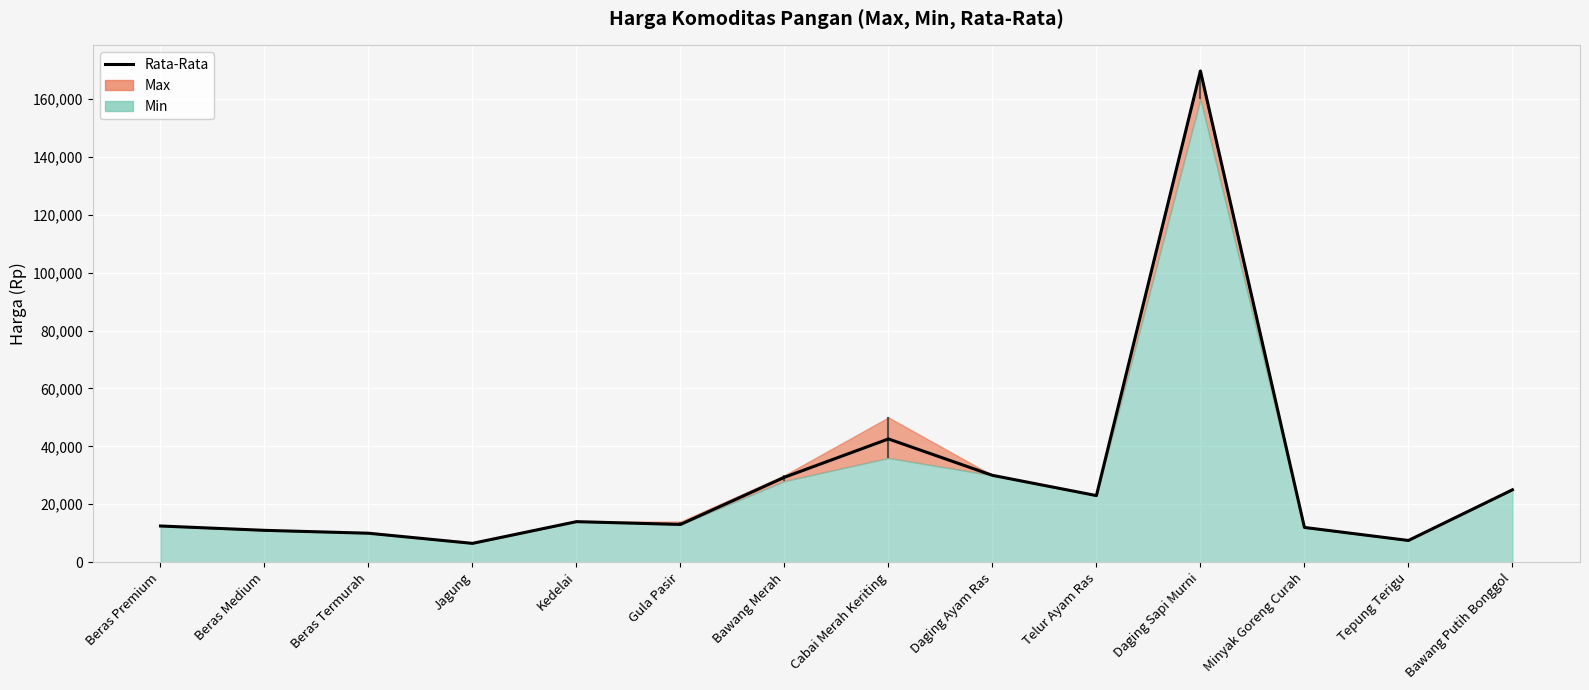

List the labels in order of value, largest first.

Daging Sapi Murni, Cabai Merah Keriting, Daging Ayam Ras, Bawang Merah, Bawang Putih Bonggol, Telur Ayam Ras, Kedelai, Gula Pasir, Beras Premium, Minyak Goreng Curah, Beras Medium, Beras Termurah, Tepung Terigu, Jagung